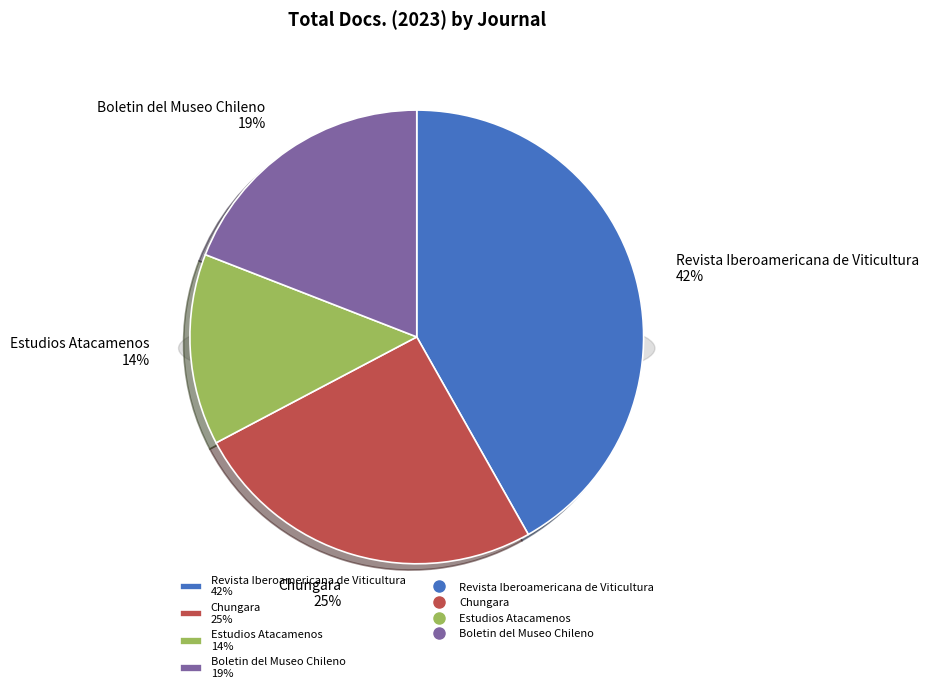

How much of the chart is everything except Boletin del Museo Chileno?

80.9%